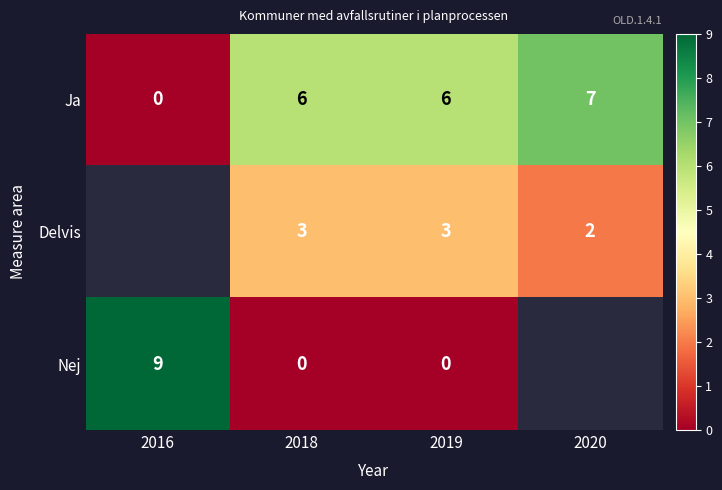

What is the highest value of the Ja series?

7